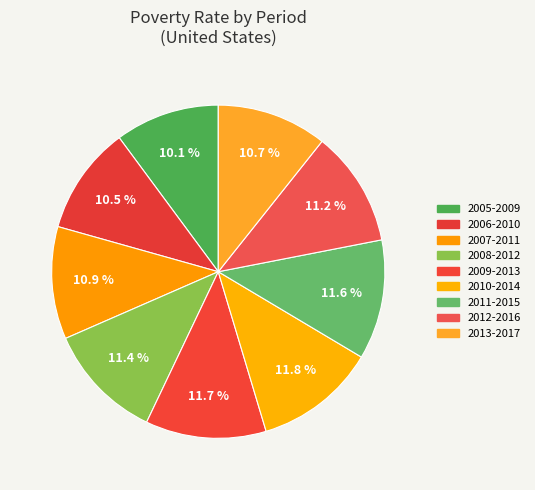

What is the largest slice in the pie chart?

2010-2014